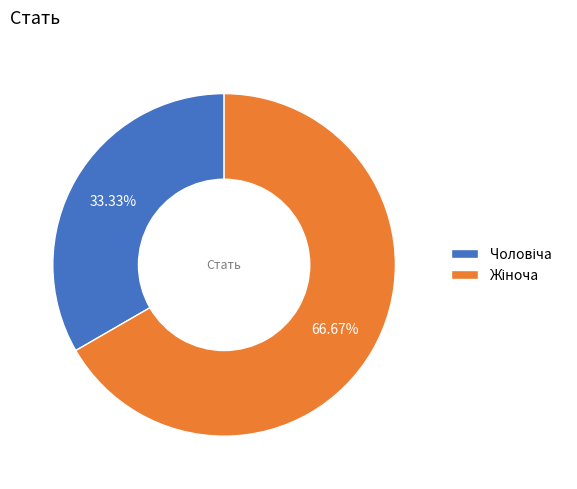

Is there any slice that represents more than half of the pie?

Yes